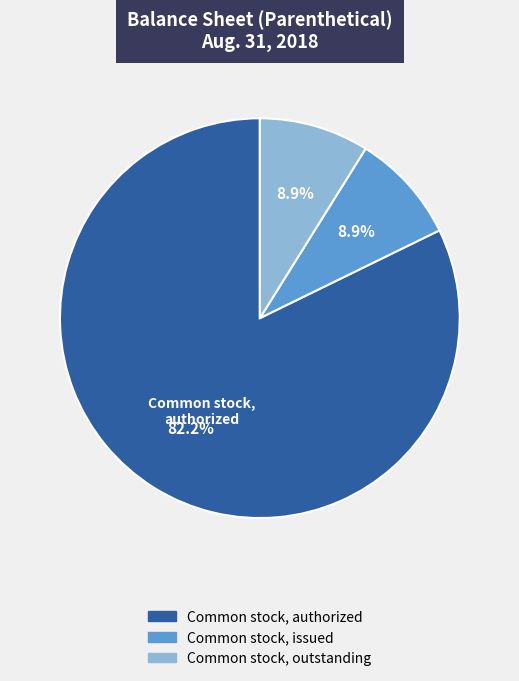

What is the largest slice in the pie chart?

Common stock, authorized